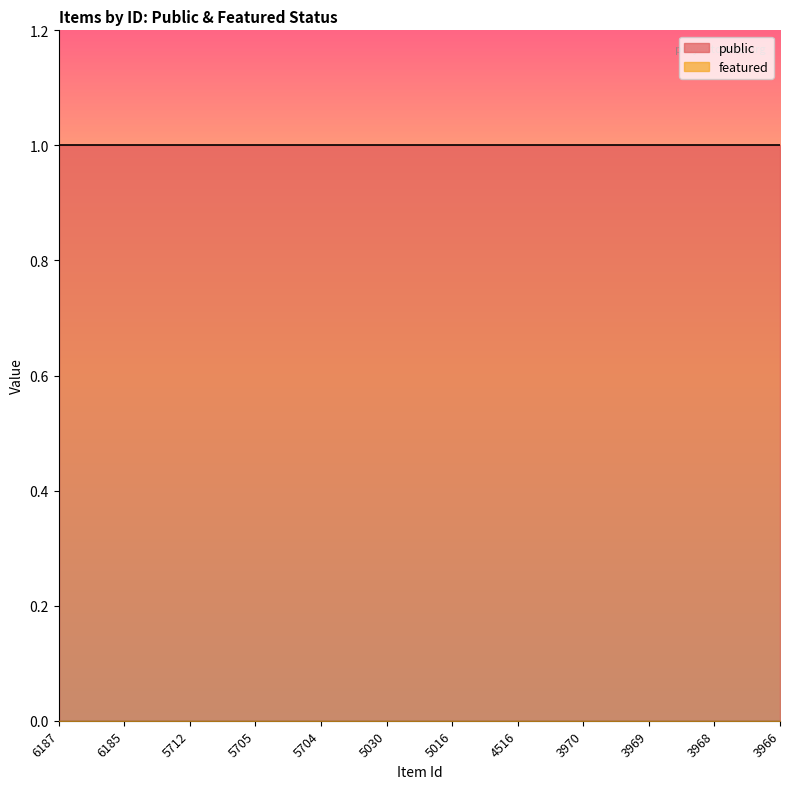

At which label does featured reach its peak?

6187